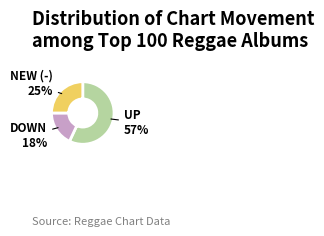

To the nearest percent, what is the average slice percentage?

33%